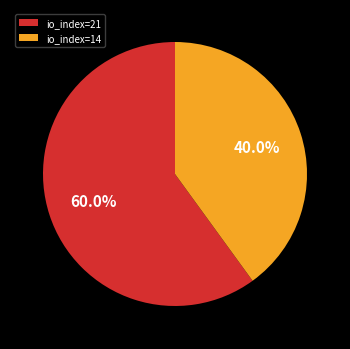

What is the ratio of the value at io_index=21 to the value at io_index=14?

1.5